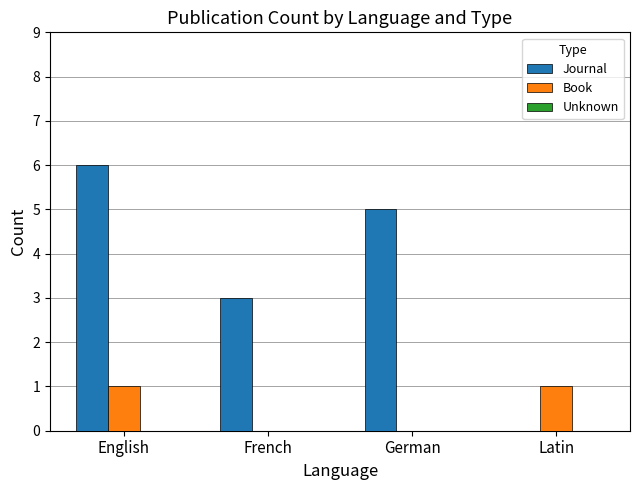

How many groups of bars are there?

4